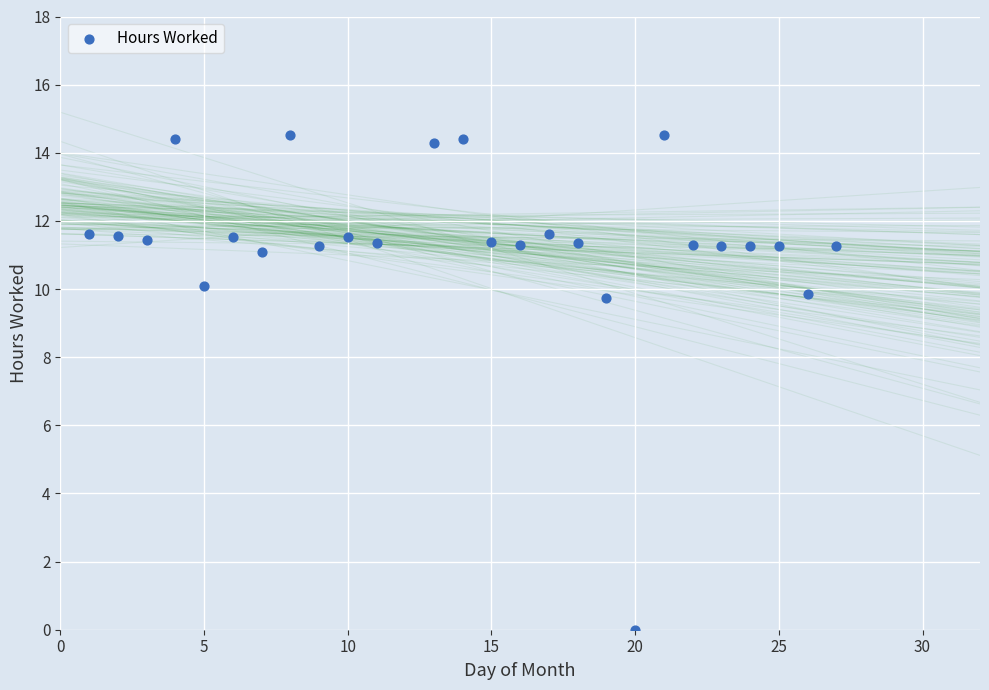

What is the range of X values (max minus min)?

26.0